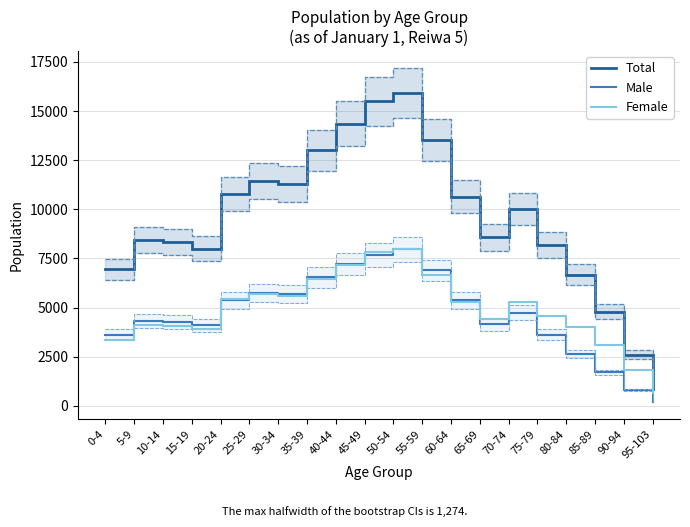

At 35-39, list the series in order from largest to smallest.

Total, Male, Female